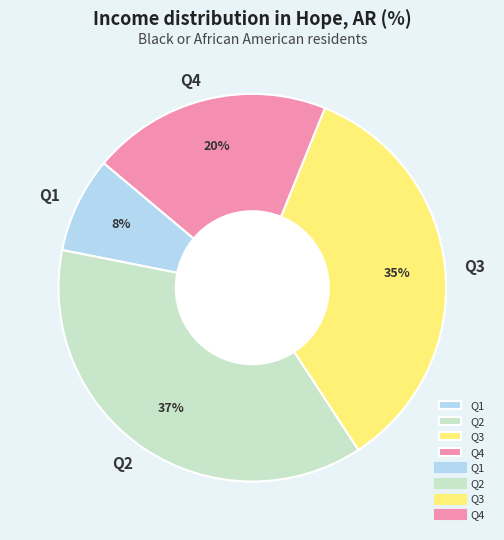

Do Q3 and Q4 together represent more than half of the pie?

Yes